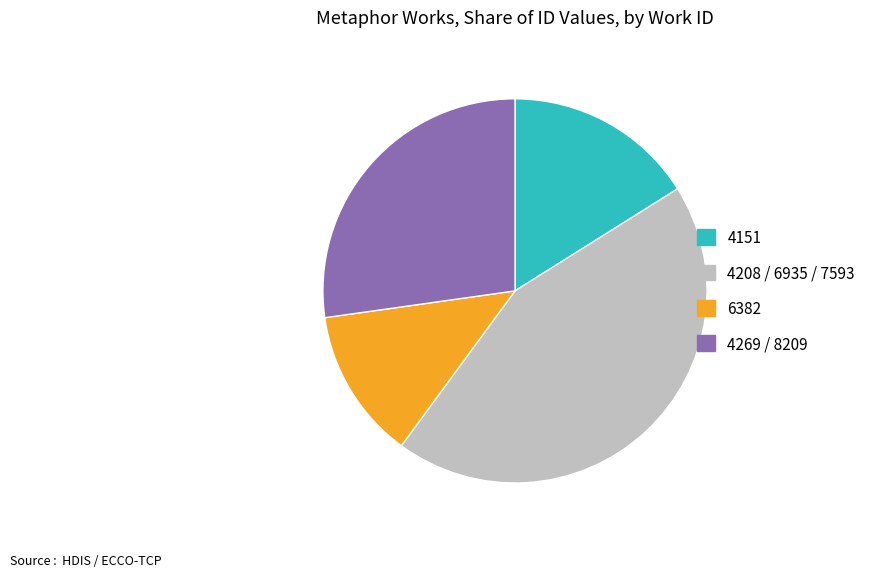

Is there a majority slice in this chart?

No